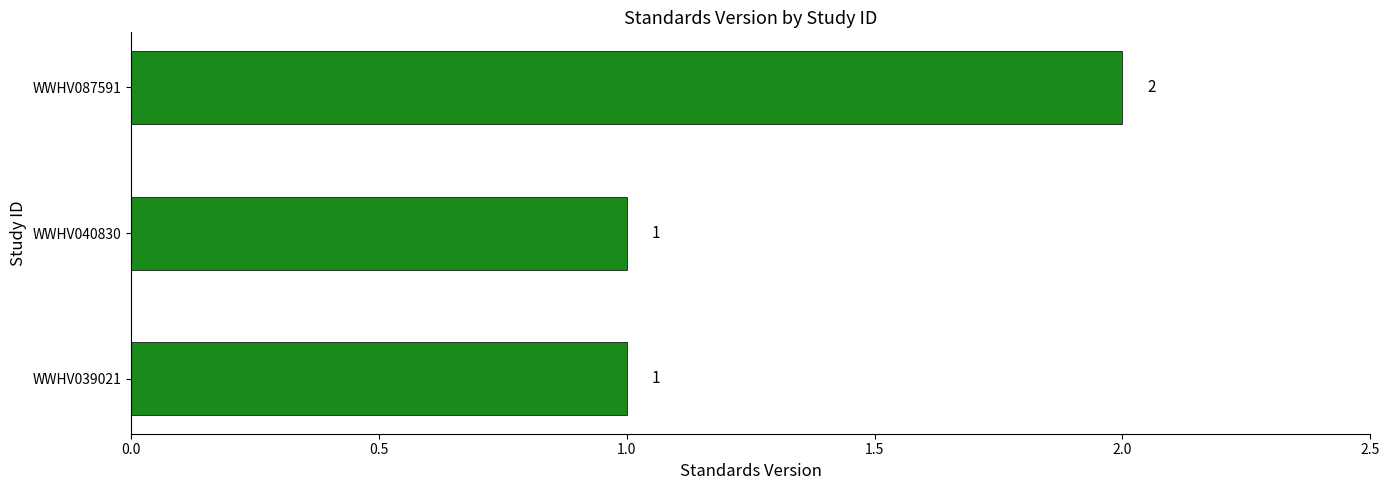

True or false: the data shows 2 at WWHV039021.

False